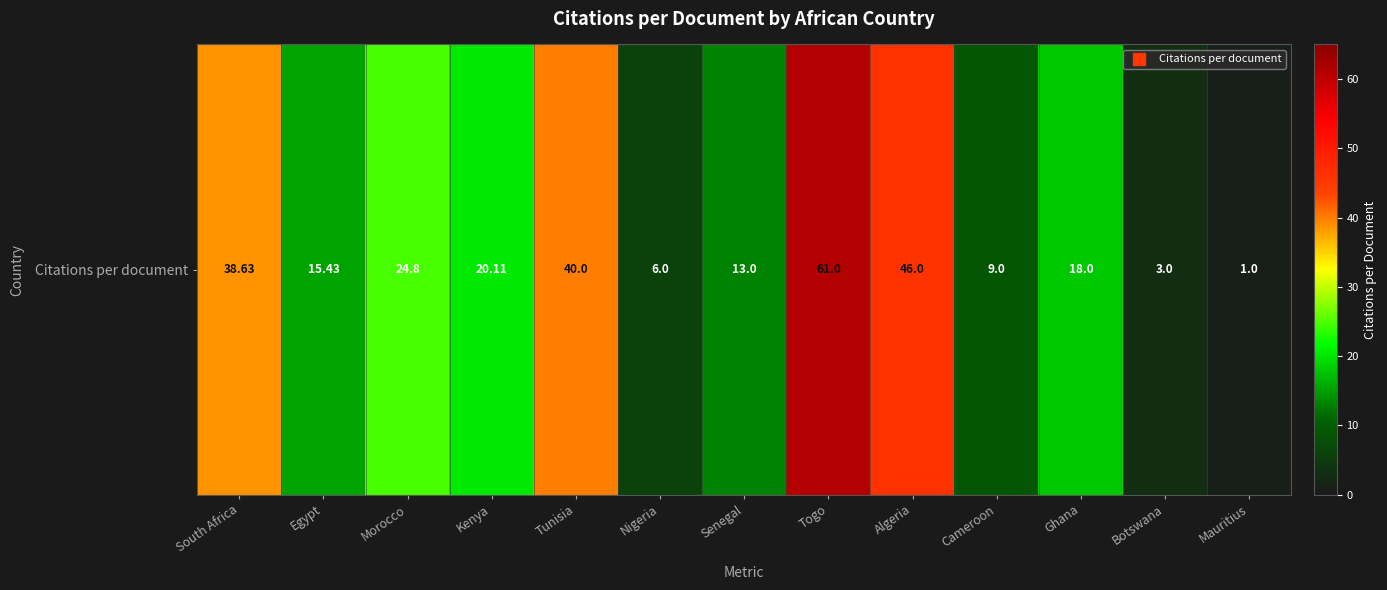

How many data points are less than 18?

6